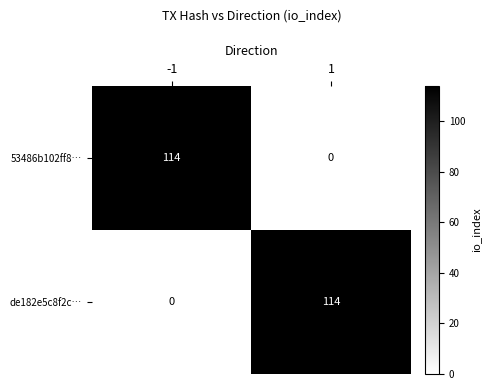

What is the difference between the de182e5c8f2c… values at 1 and -1?

114